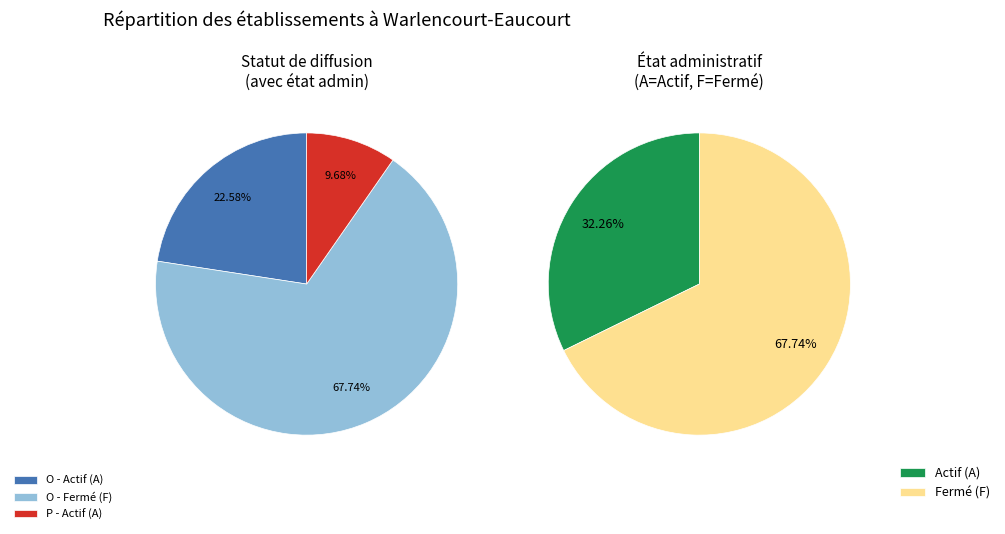

Between O and P, which is larger?

O